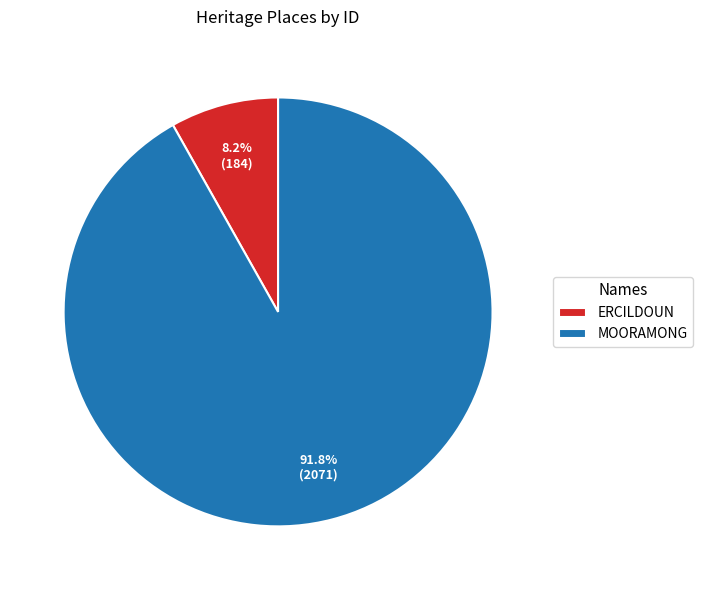

Do ERCILDOUN and MOORAMONG together represent more than half of the pie?

Yes